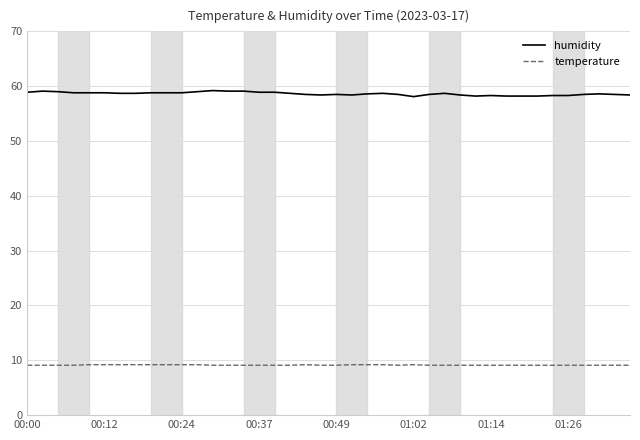

At how many categories does at least one series exceed 33?

40